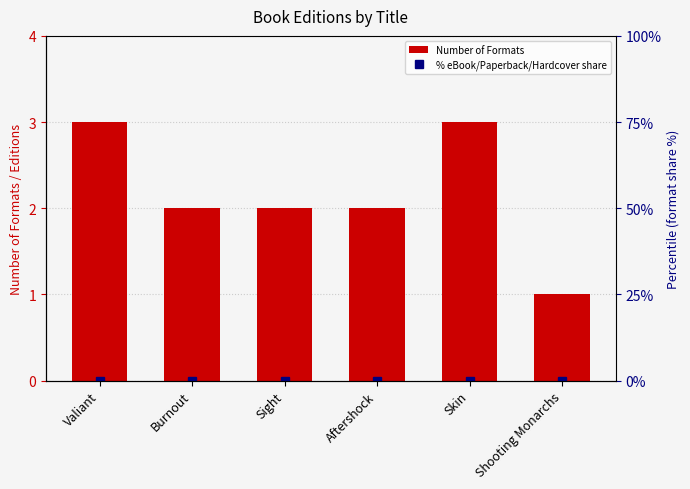

Where is Number of Formats nearest to the value 2?

Burnout